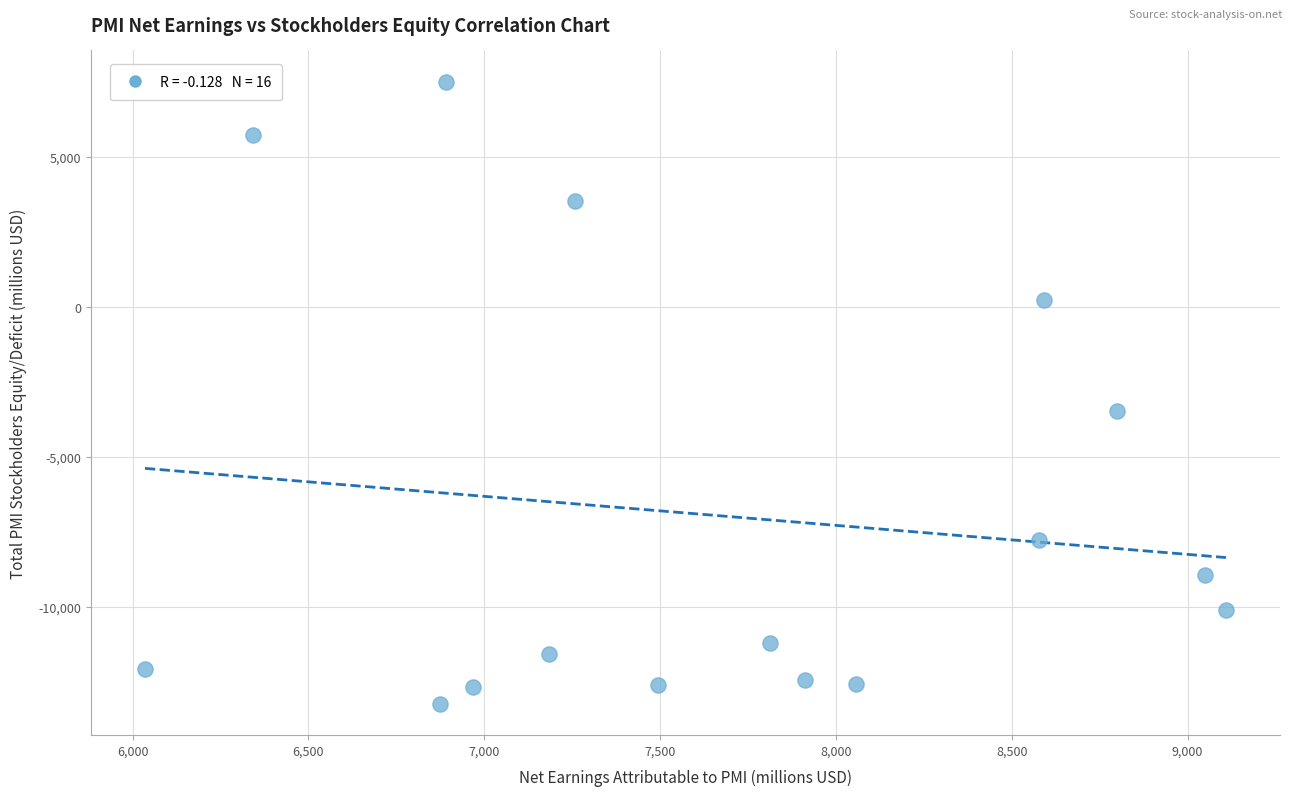

What is the range of Y values (max minus min)?

20744